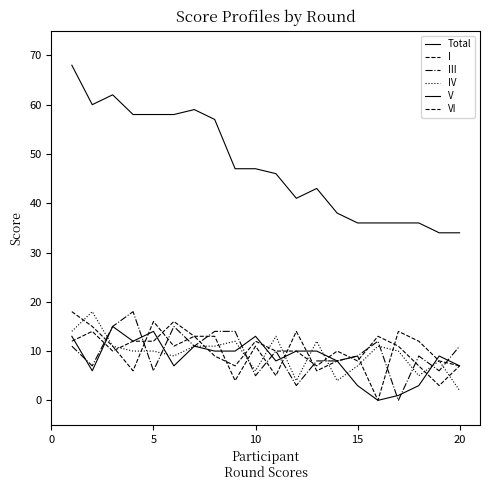

Does the chart have visible grid lines?

No